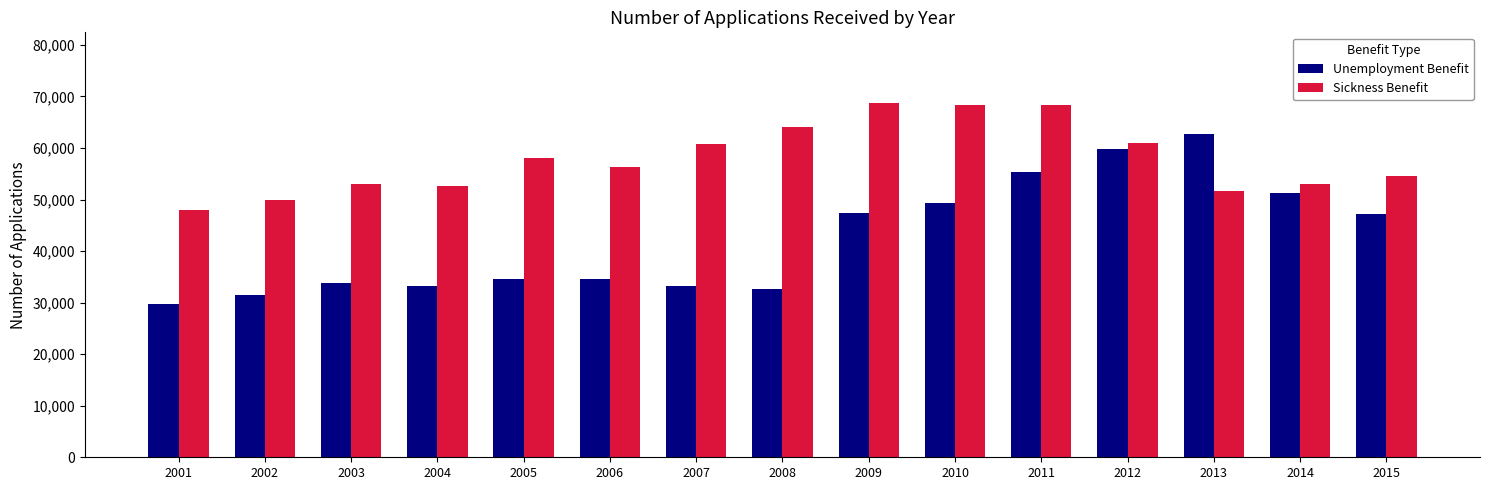

What are all the series names shown in the legend?

Unemployment Benefit, Sickness Benefit